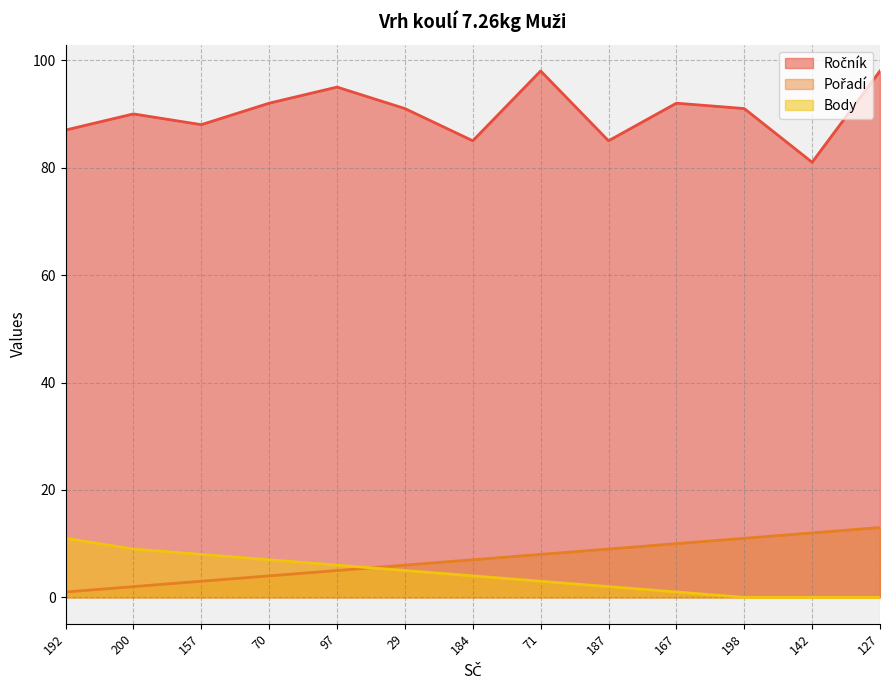

What are all the series names shown in the legend?

Ročník, Pořadí, Body